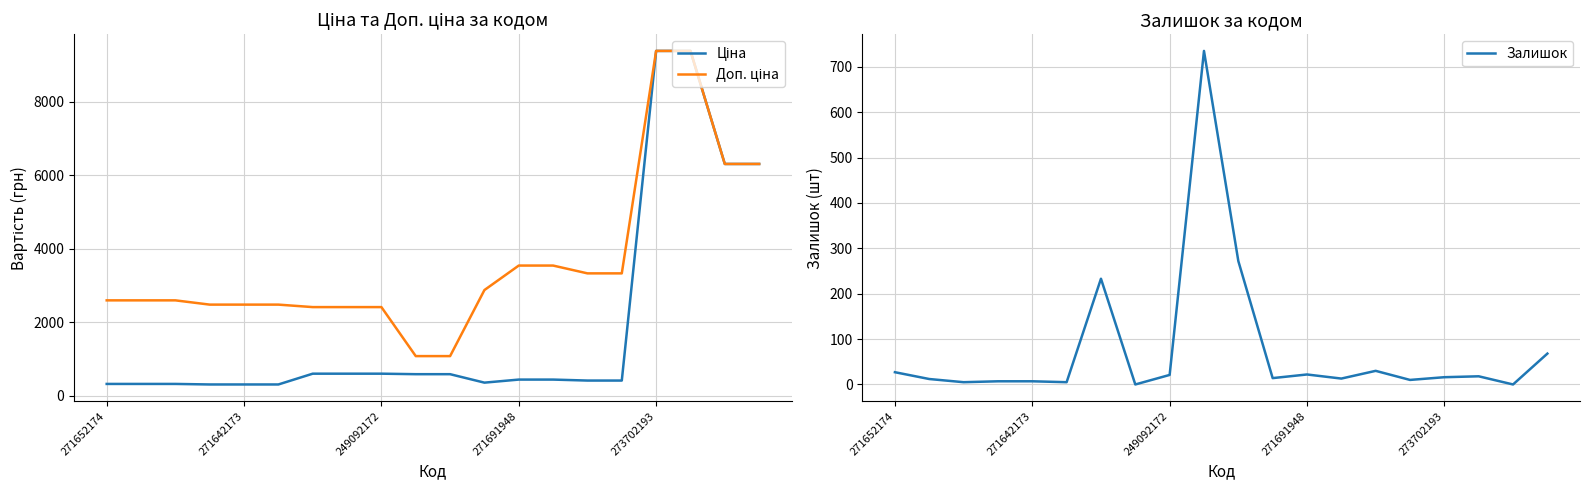

At which label is Залишок closest to 367?

10